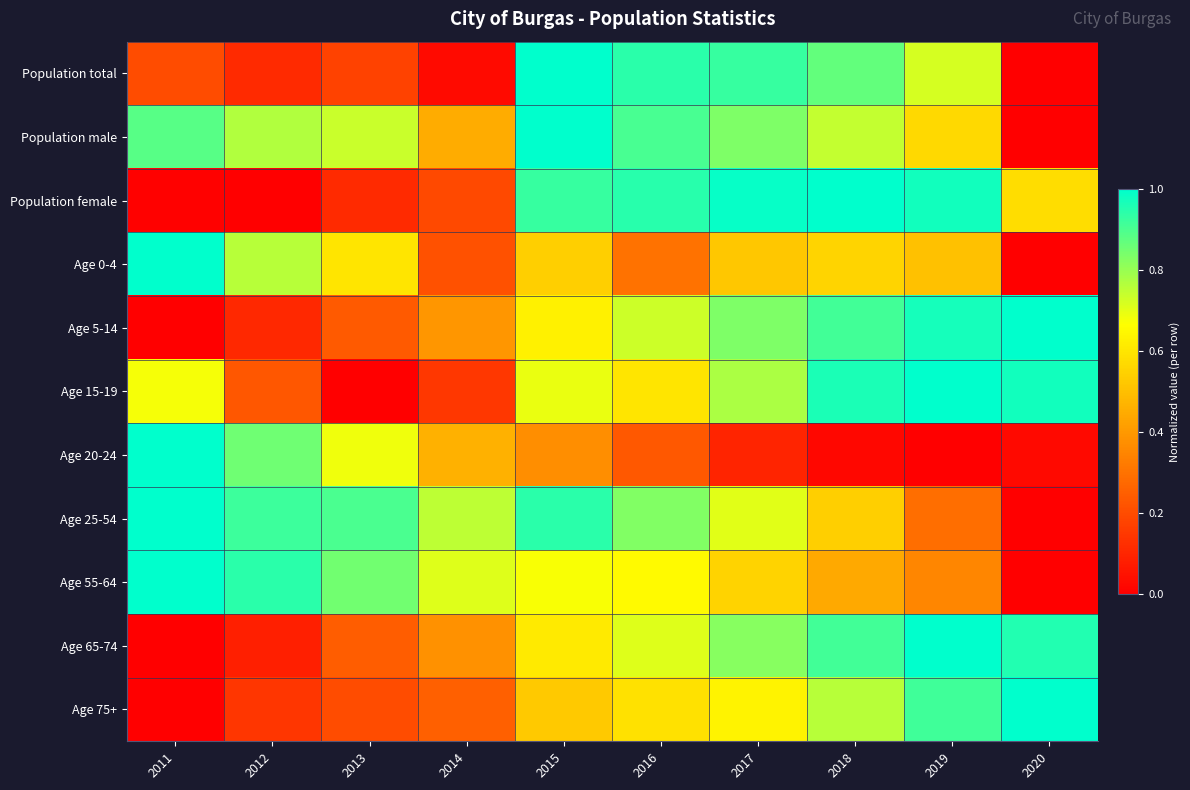

What is the total value across all series at 2014?

4.0